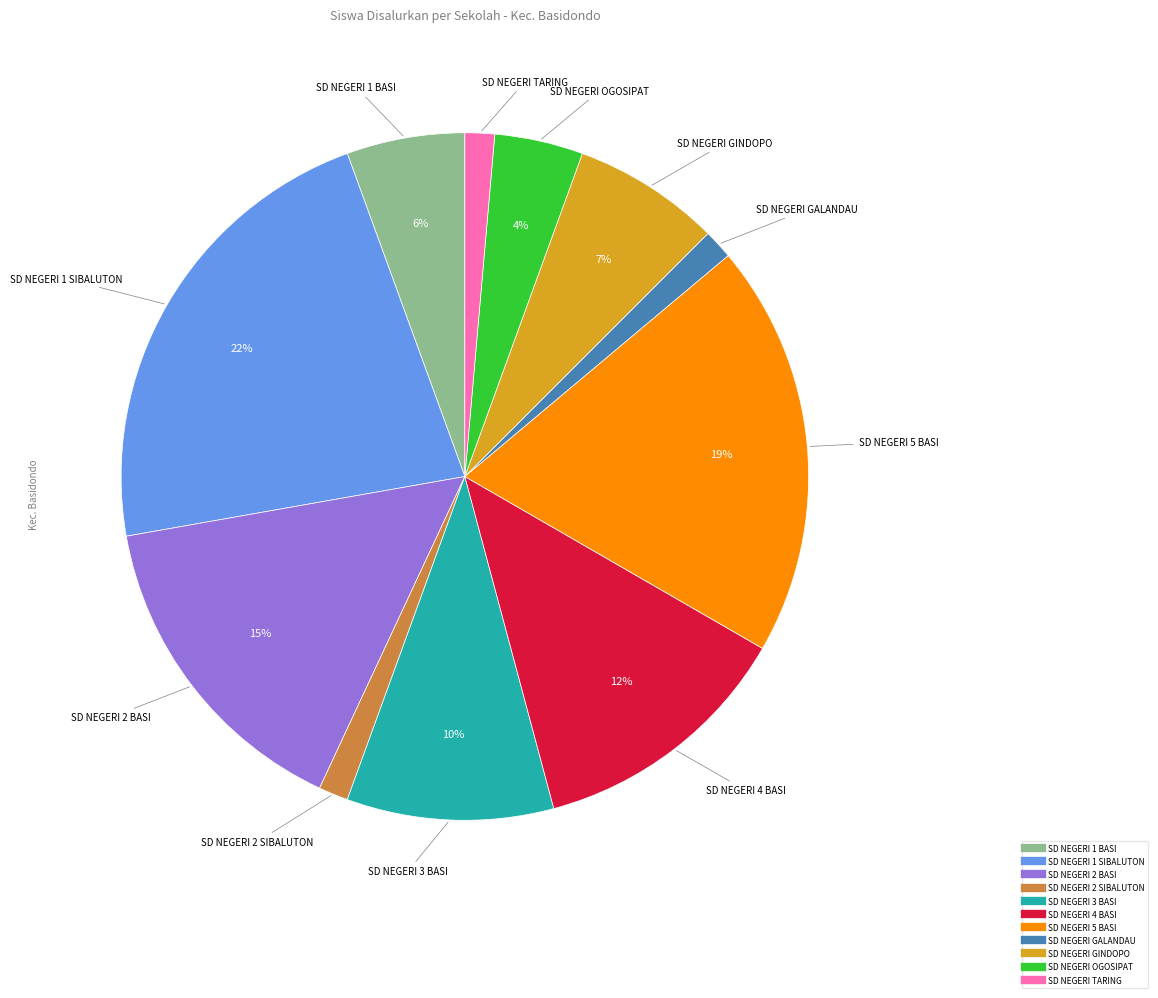

Is there any slice that represents more than half of the pie?

No